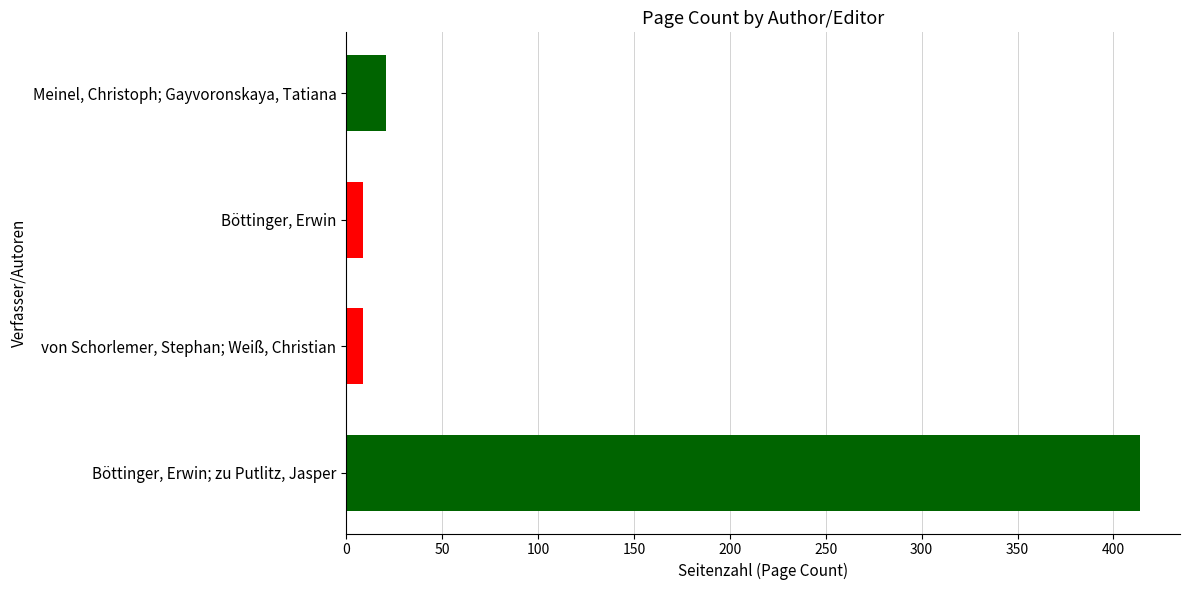

What is the ratio of the value at von Schorlemer, Stephan; Weiß, Christian to the value at Böttinger, Erwin?

1.0